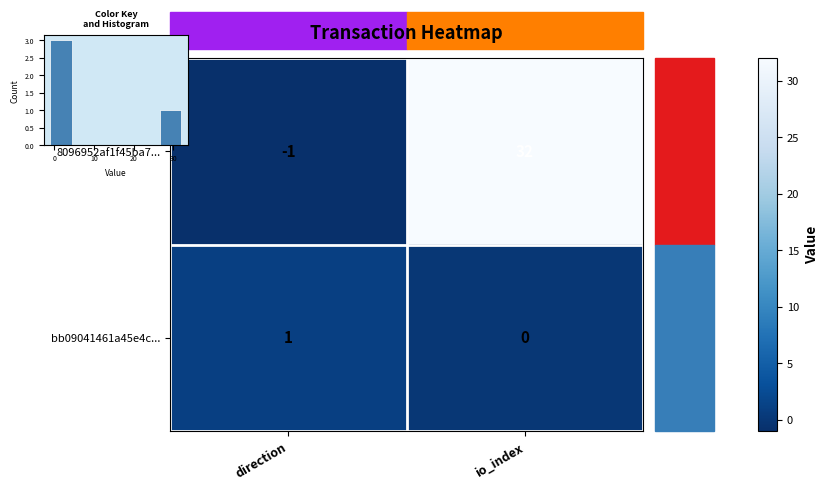

What is the minimum value for 8096952af1f45ba7...?

-1